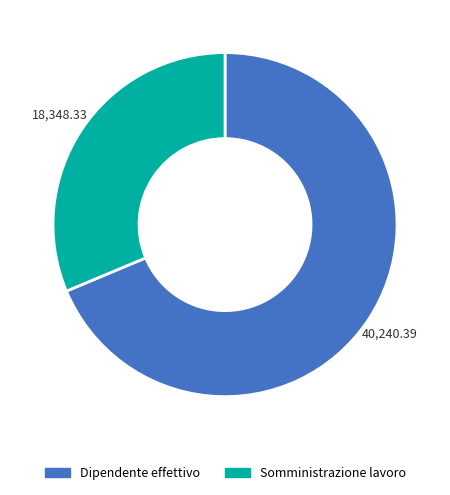

Count the number of slices in the pie.

2